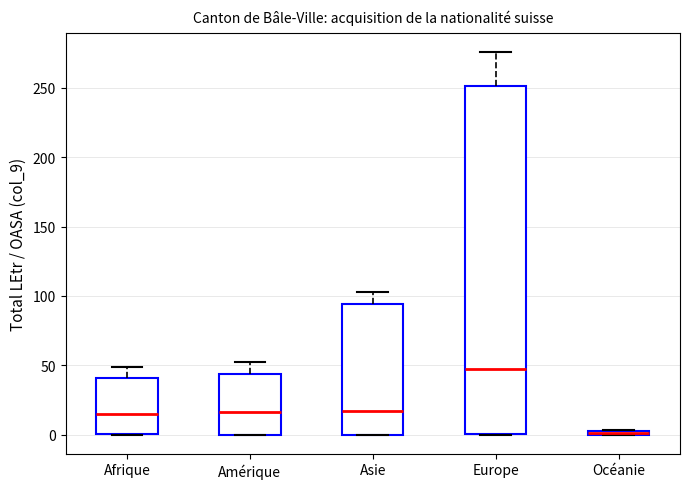

Which box is the tallest, from its lower edge to its upper edge?

Europe